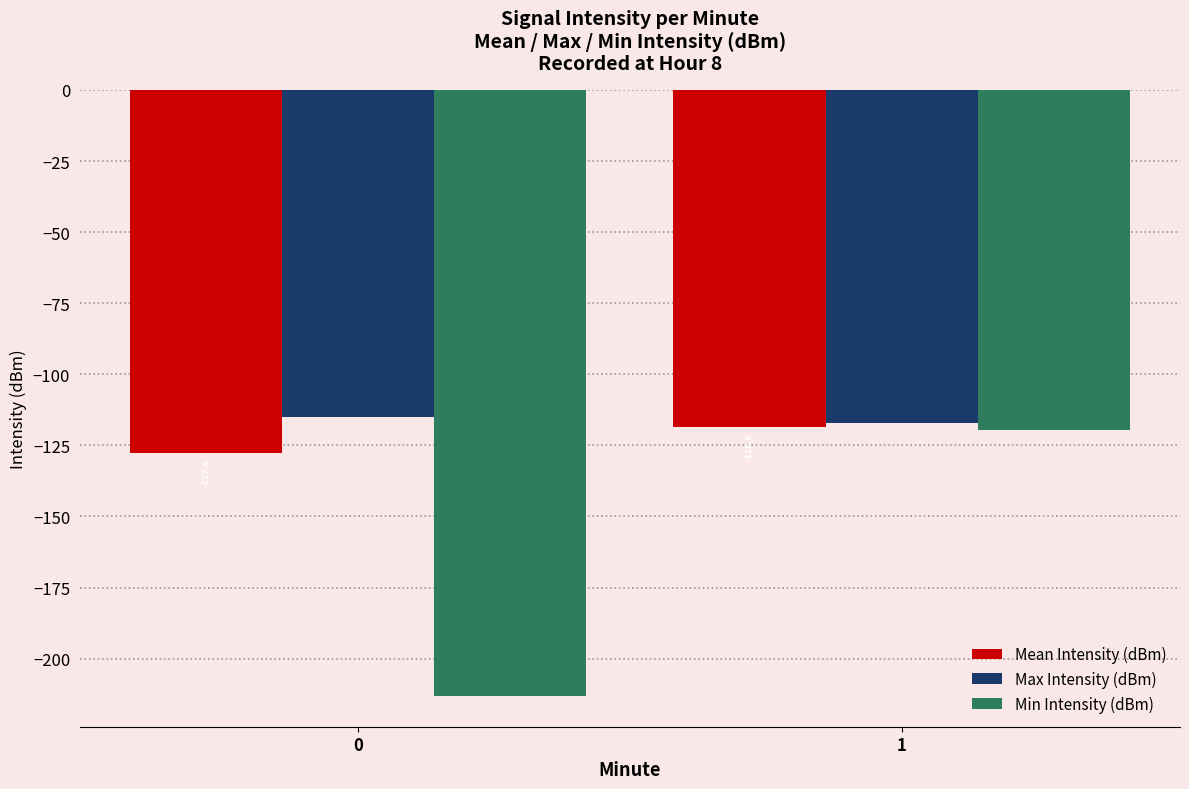

What is the lowest value of the Mean Intensity (dBm) series?

-127.6